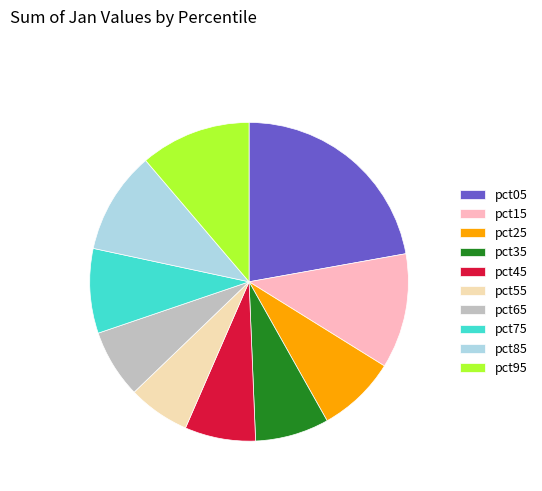

Which has a higher value, pct55 or pct75?

pct75